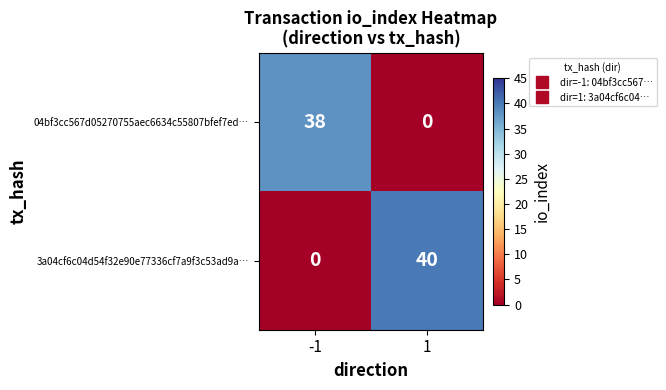

Between -1 and 1, which series saw the biggest shift?

3a04cf6c04d54f32e90e77336cf7a9f3c53ad9a…